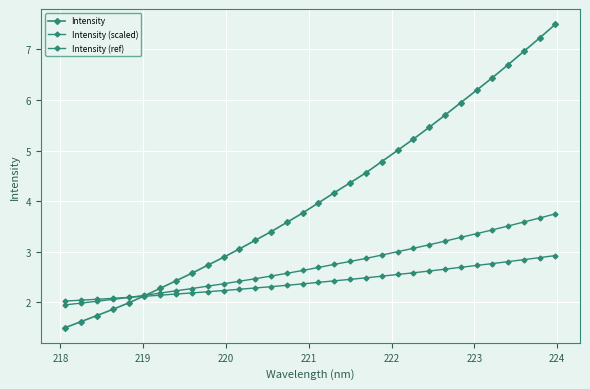

How many lines are shown in the chart?

3